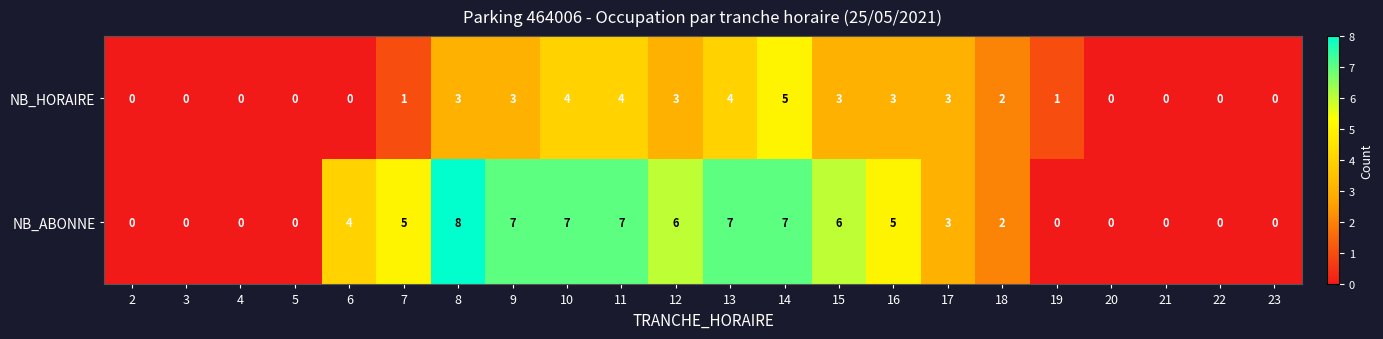

List the series in order of their peak value, highest first.

NB_ABONNE, NB_HORAIRE